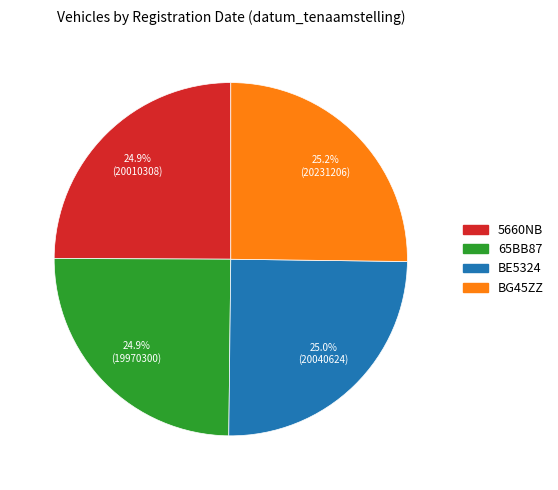

Is there any slice that represents more than half of the pie?

No